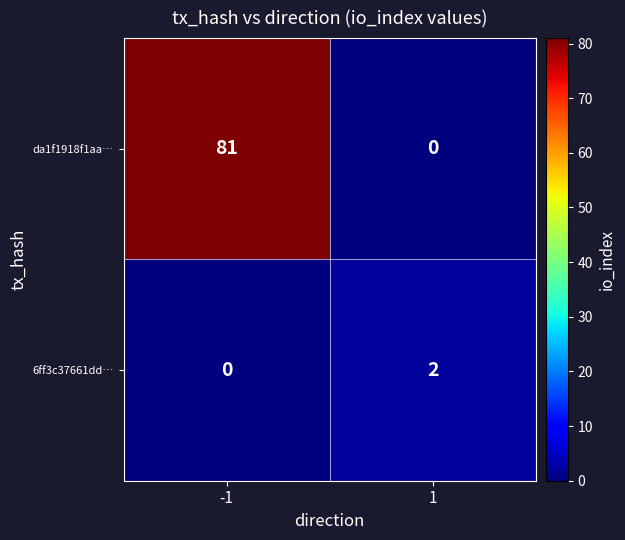

What is the approximate value of da1f1918f1aa… at -1, to the nearest 10?

80